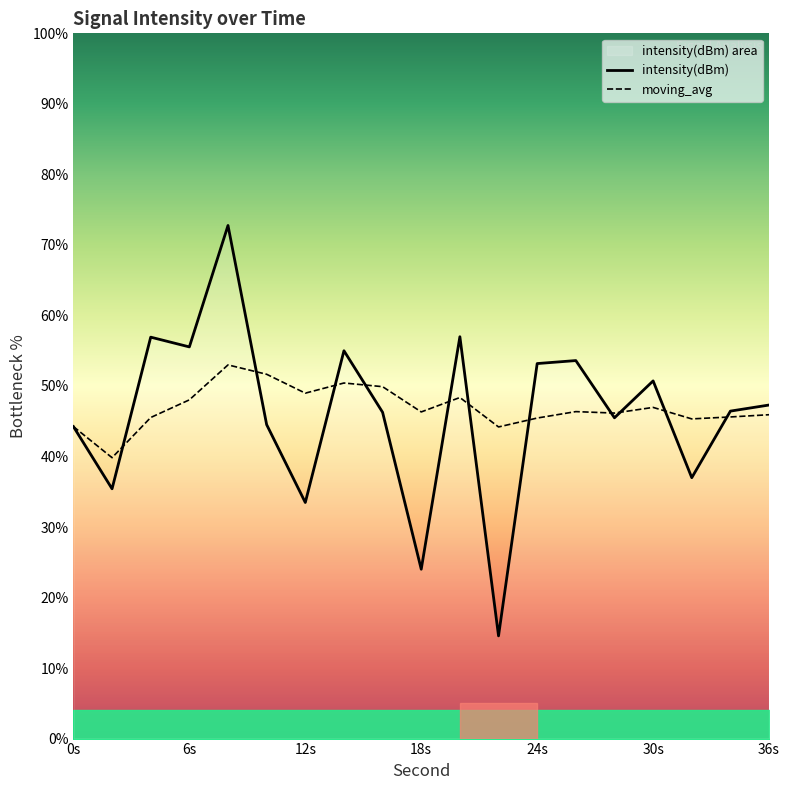

Which series has the largest range (max minus min)?

intensity(dBm)